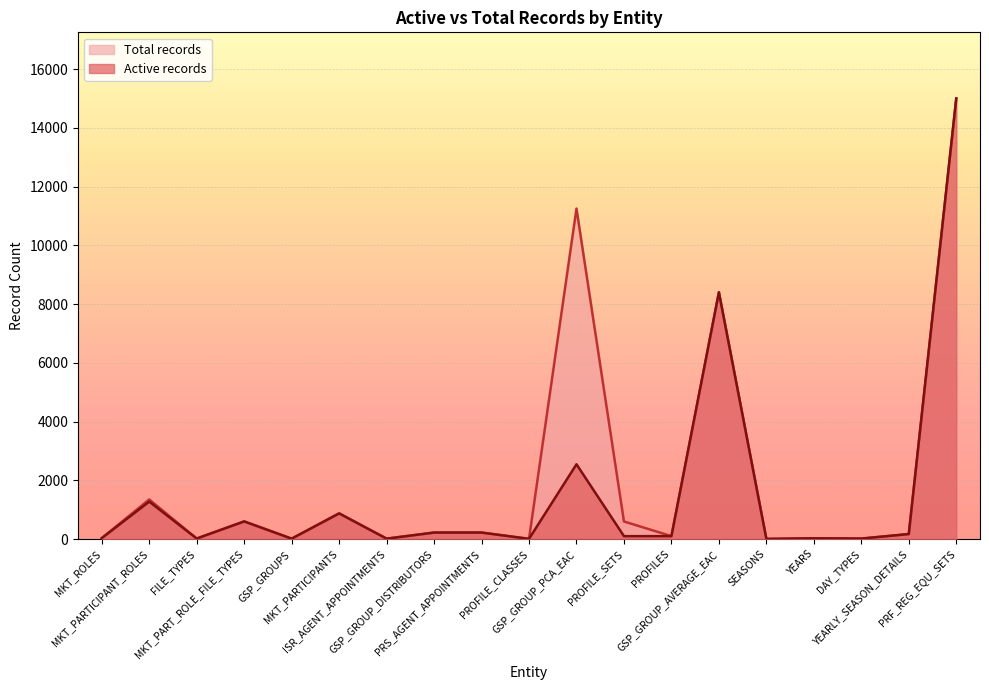

What value does the Total records series have at PROFILE_SETS?

600